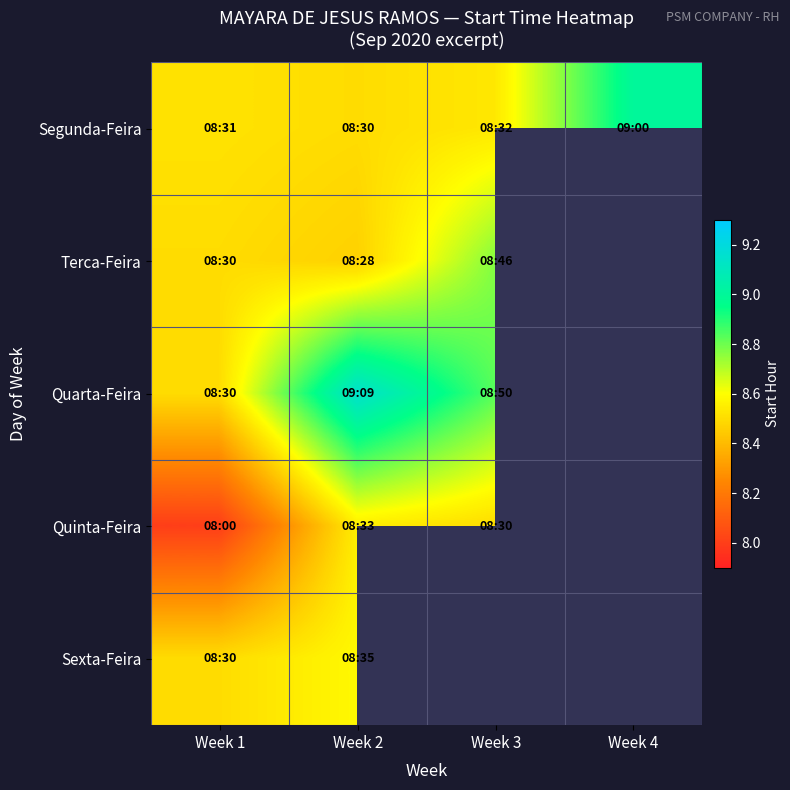

What is the greatest value displayed?

9.2